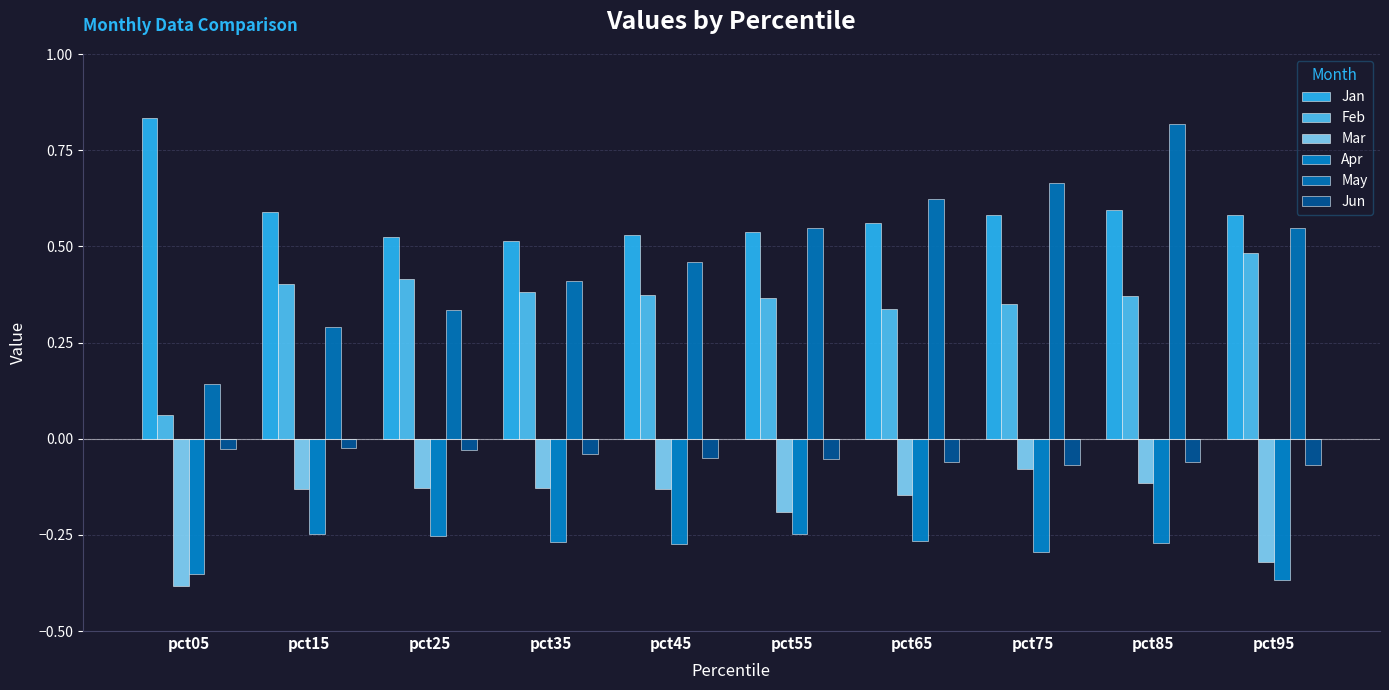

What are all the series names shown in the legend?

Jan, Feb, Mar, Apr, May, Jun